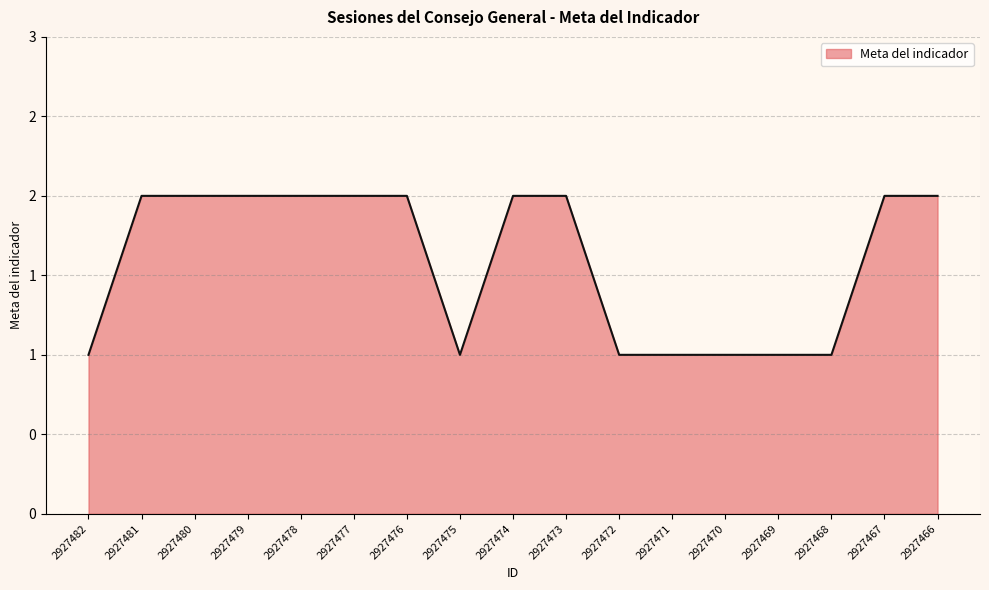

True or false: the data shows 2 at 2927480.

True